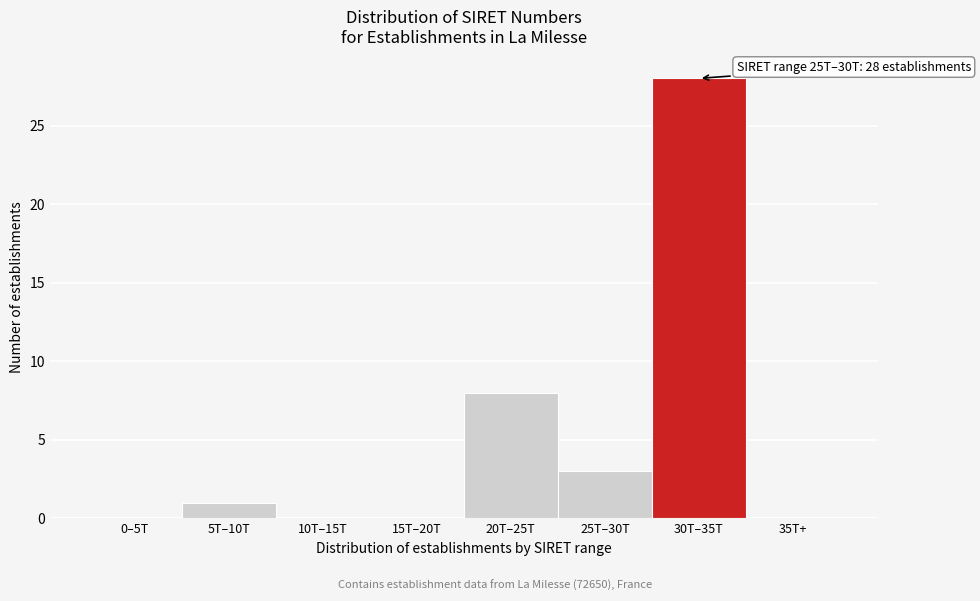

Reading left to right, extract all data points from this chart.

0–5T=0	5T–10T=1	10T–15T=0	15T–20T=0	20T–25T=8	25T–30T=3	30T–35T=28	35T+=0